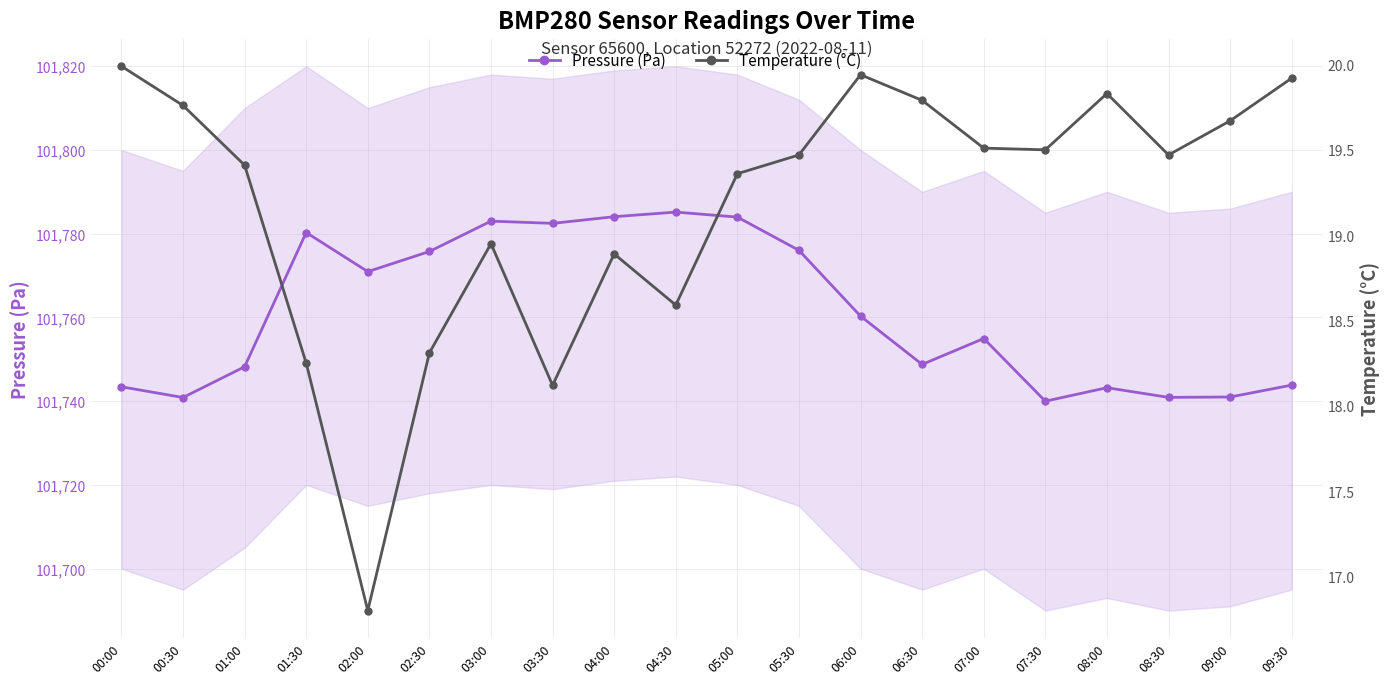

List the series in order of their peak value, lowest first.

Temperature (°C), Pressure (Pa)